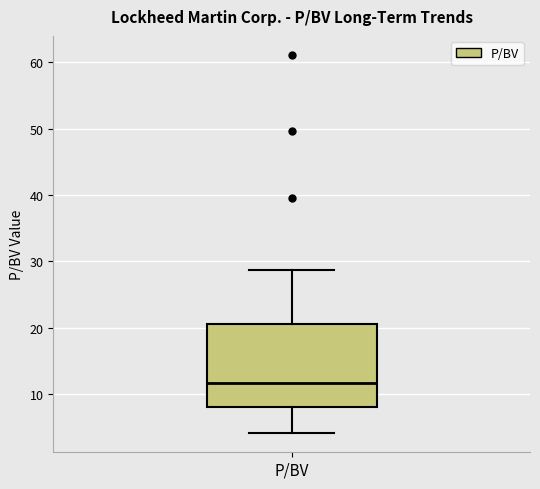

Transcribe this box plot: give where the median line is, the range the box spans, and where the two whiskers end, as read against the y-axis. The values are not printed on the chart, so give them approximately, as read against the axis.

median 12, box 8 to 21, whiskers 4 to 29